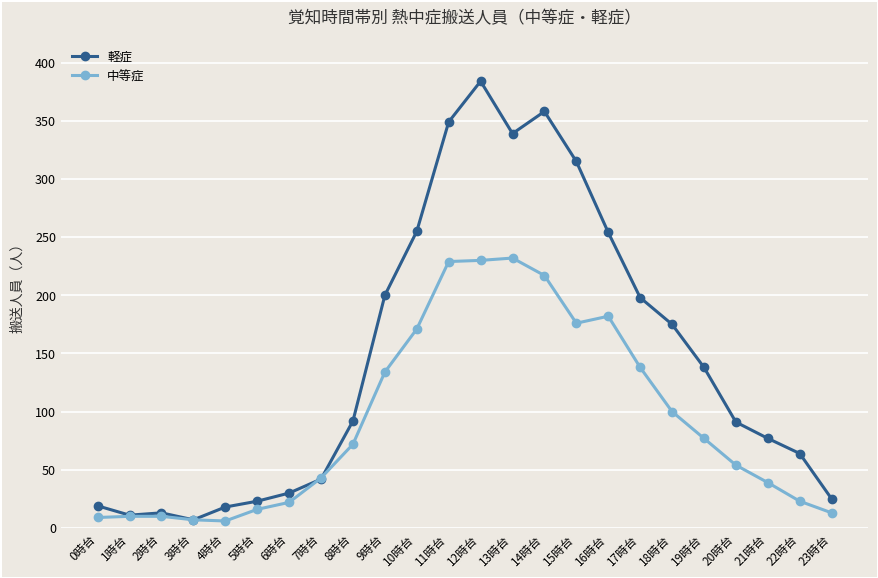

At which category is the sum across all series the highest?

12時台